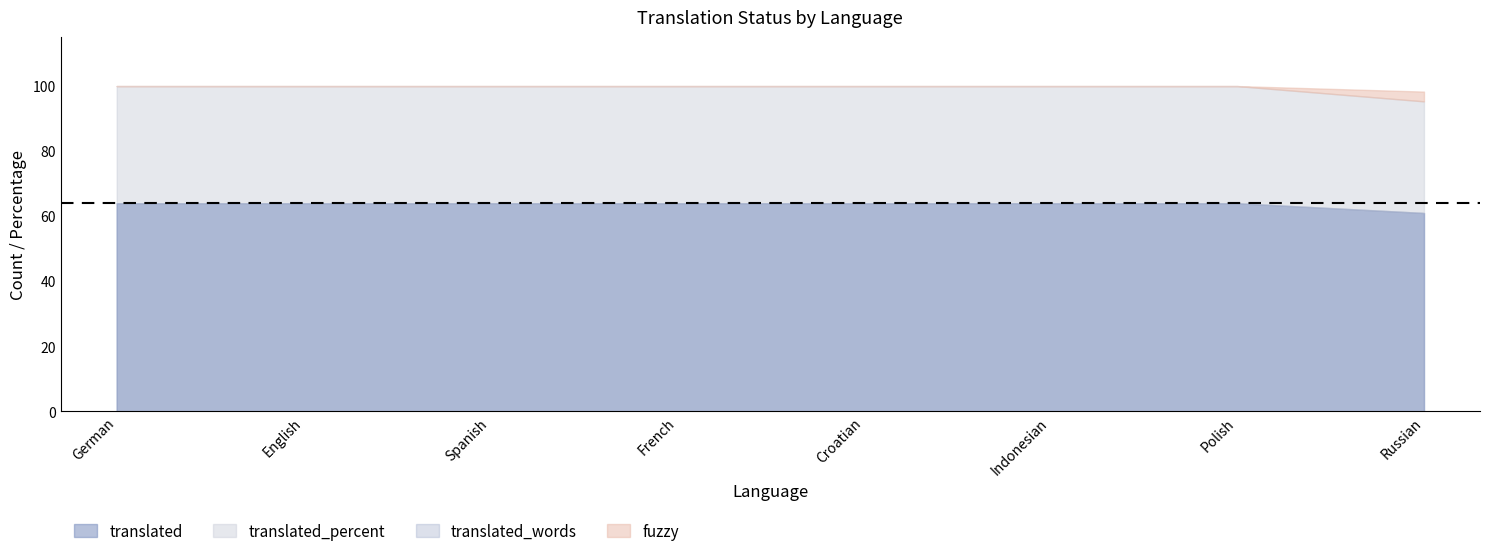

True or false: fuzzy and translated_words cross at least once.

False